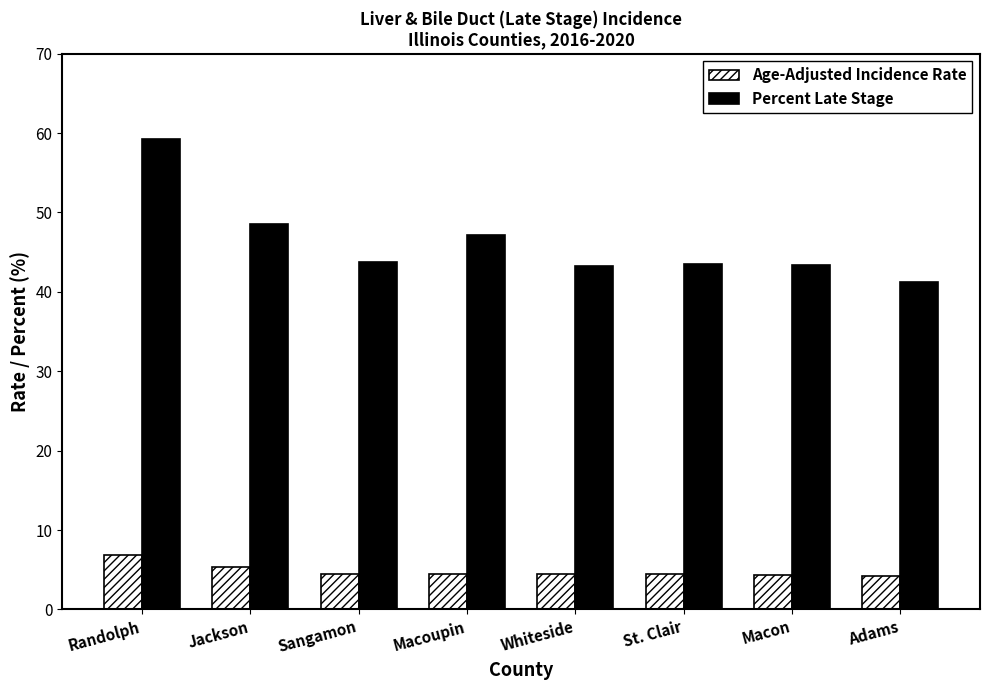

Which series has the widest spread of values?

Percent Late Stage